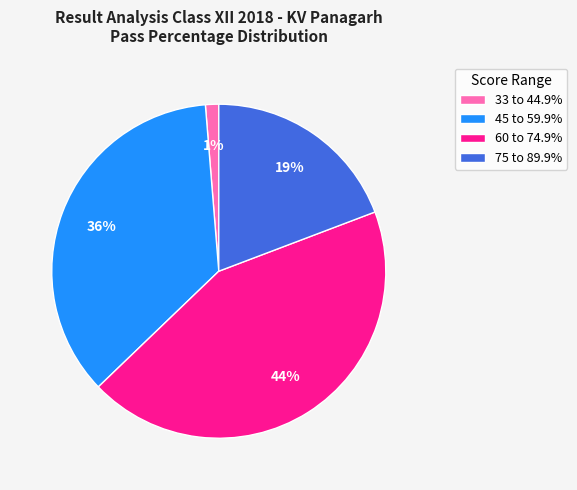

How many segments does this pie chart have?

4